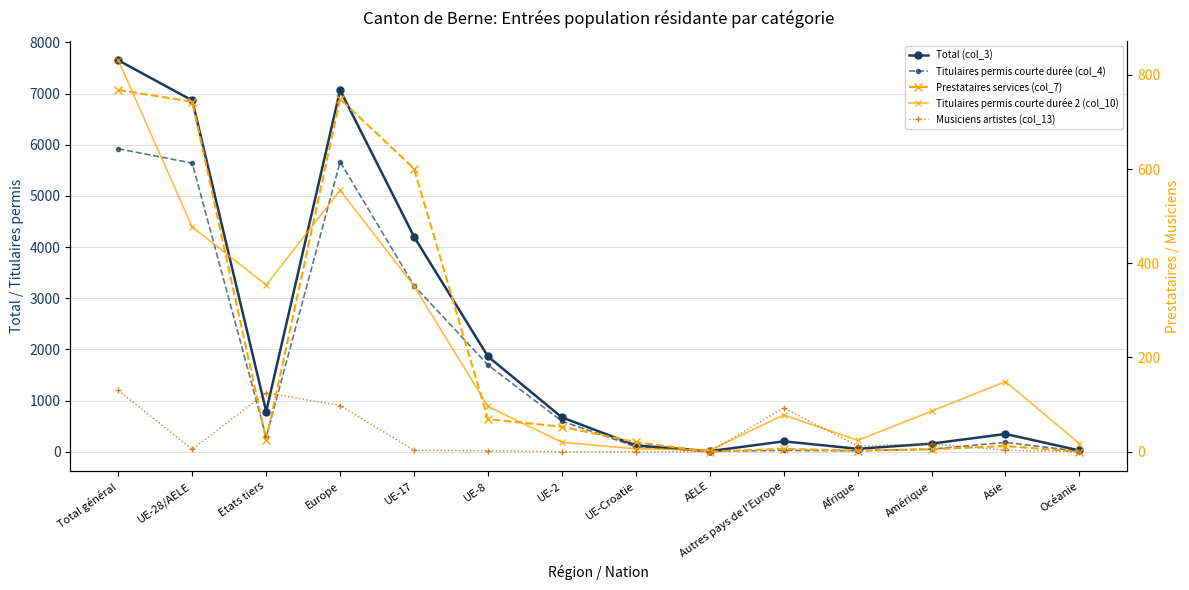

What are all the series names shown in the legend?

Total (col_3), Titulaires permis courte durée (col_4), Prestataires services (col_7), Titulaires permis courte durée 2 (col_10), Musiciens artistes (col_13)